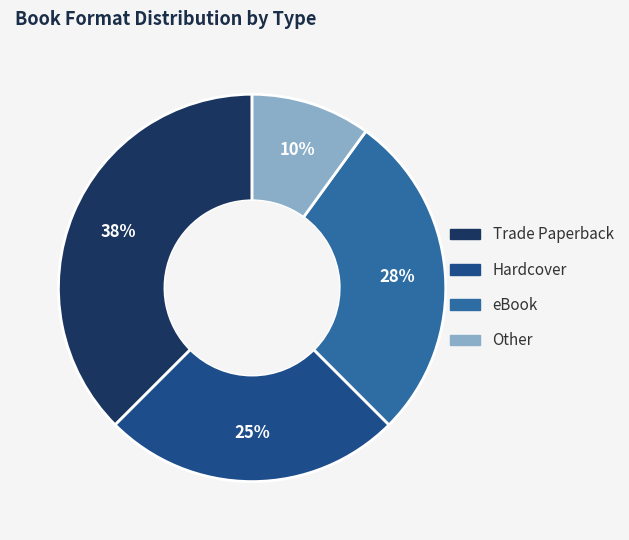

Which has a higher value, Other or Trade Paperback?

Trade Paperback